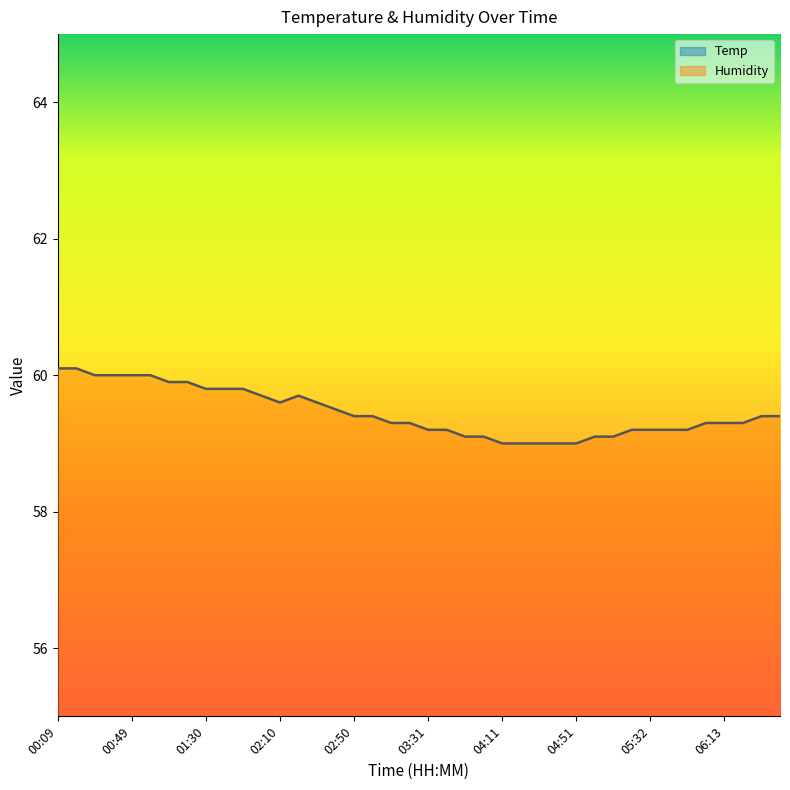

Which series has the widest spread of values?

Humidity